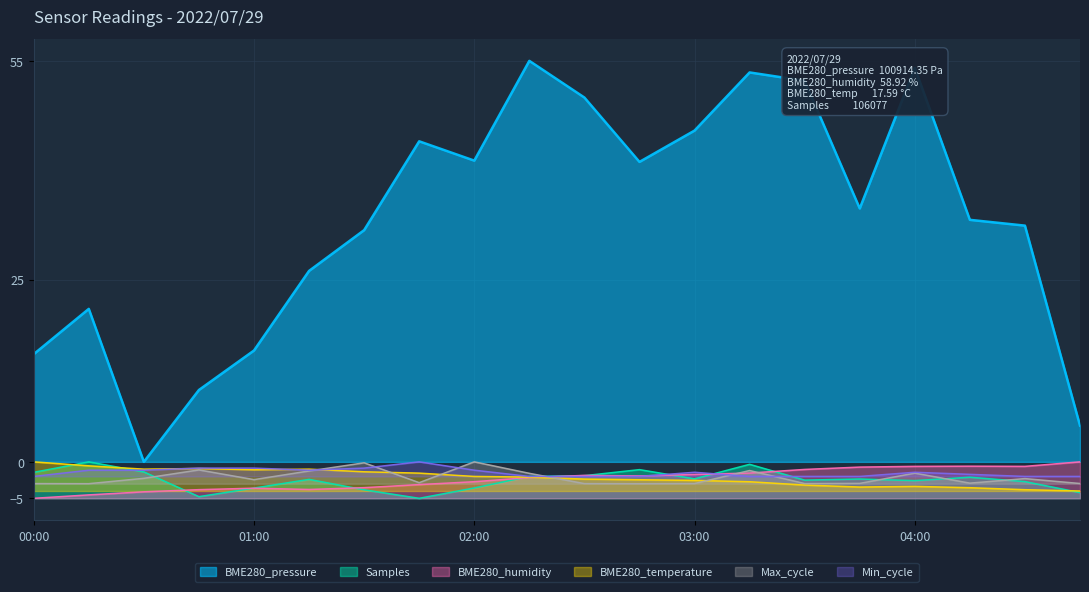

What is the difference between the maximum and minimum values in the Min_cycle series?

2.0